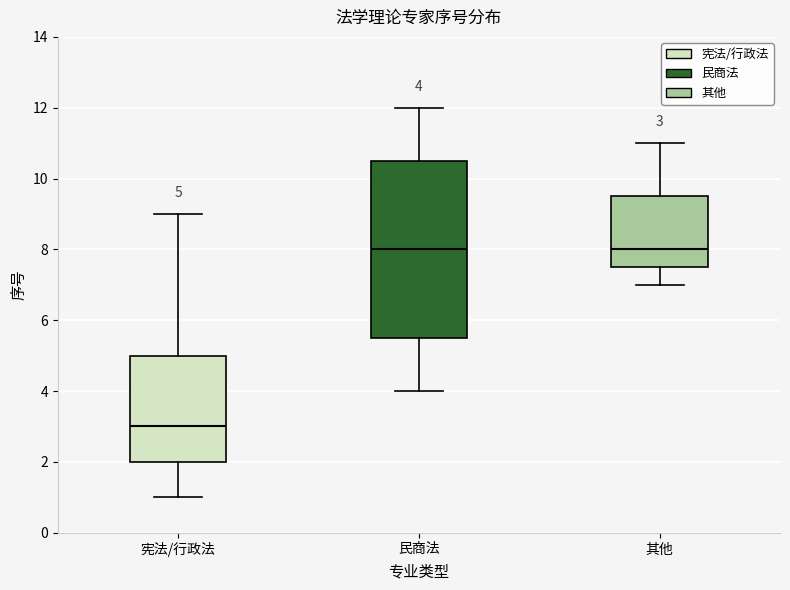

Which box is the tallest, from its lower edge to its upper edge?

民商法